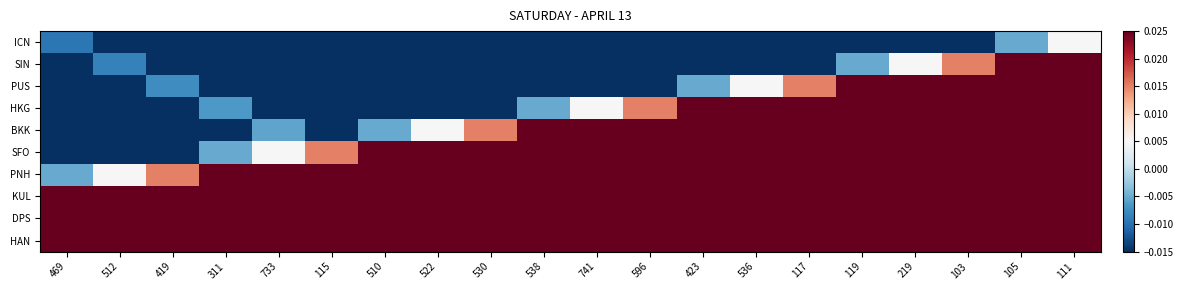

At how many categories does at least one series exceed 0?

20